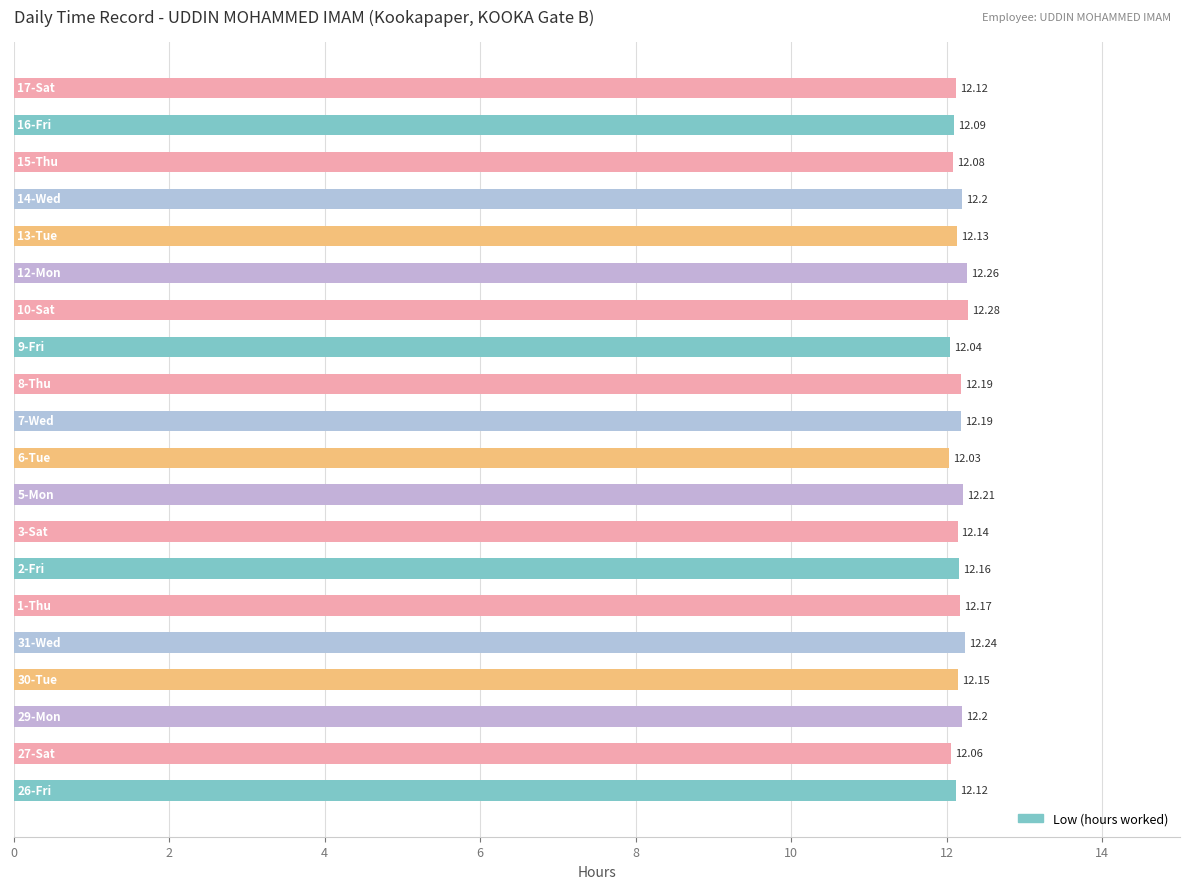

What is the difference between the second highest and second lowest values?

0.2